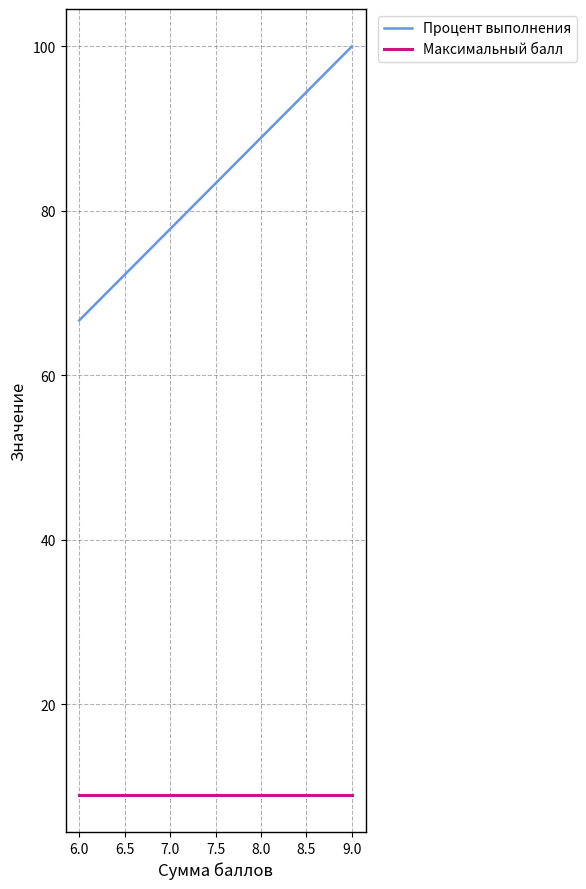

What is the maximum value shown in the chart?

100.0